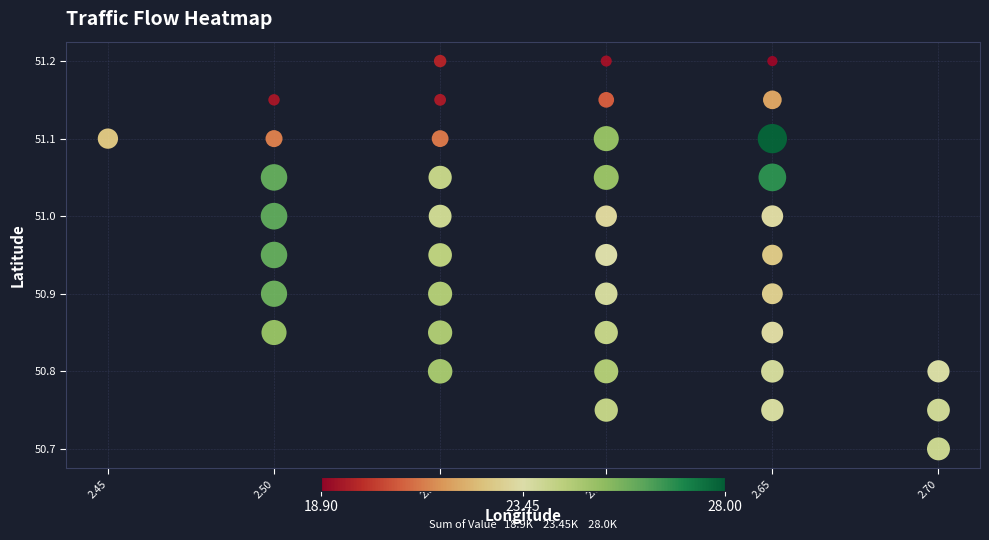

What Y value in the scatter plot is closest to 50?

50.7